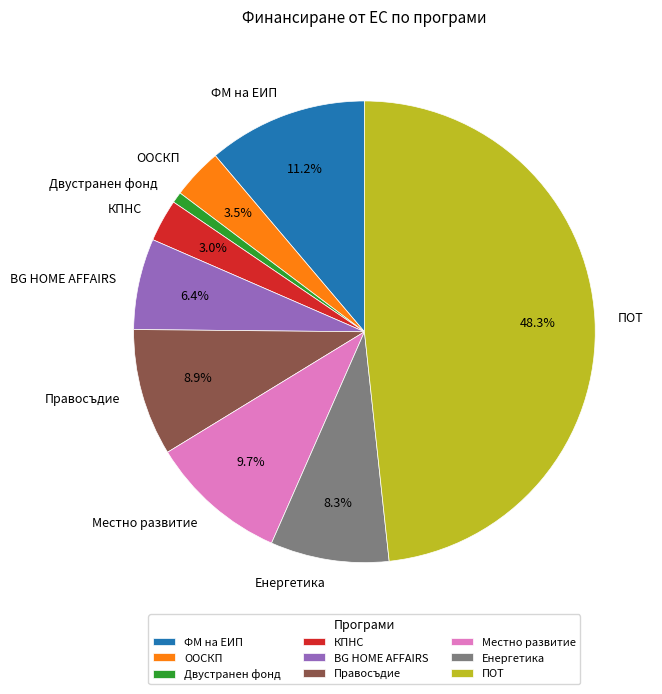

Approximately how many times larger is the value at ФМ на ЕИП compared to Правосъдие?

1.3